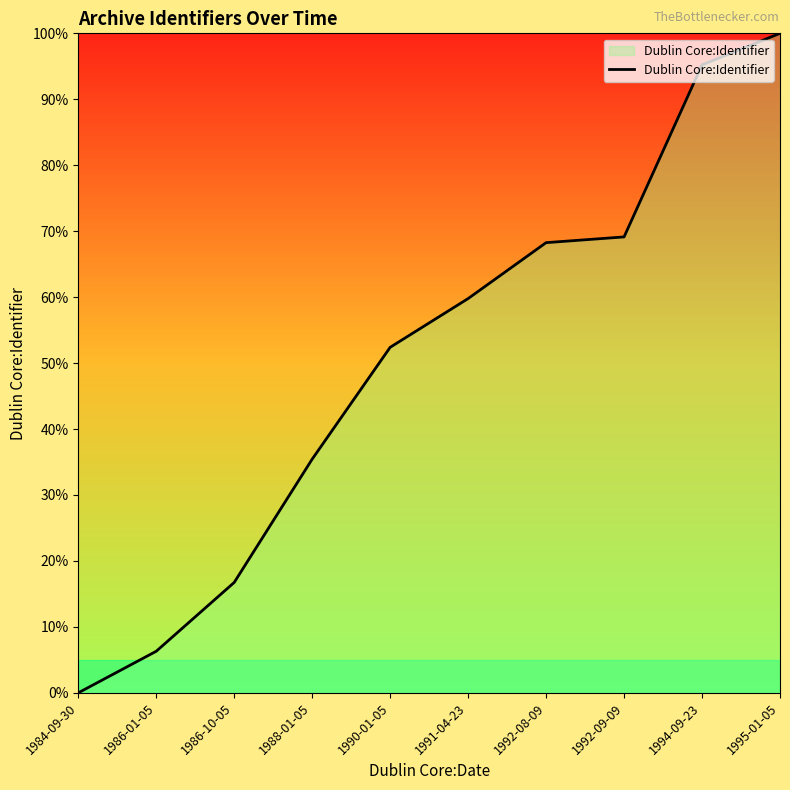

The chart shows a value of 95.2 at 1994-09-23. True or false?

True